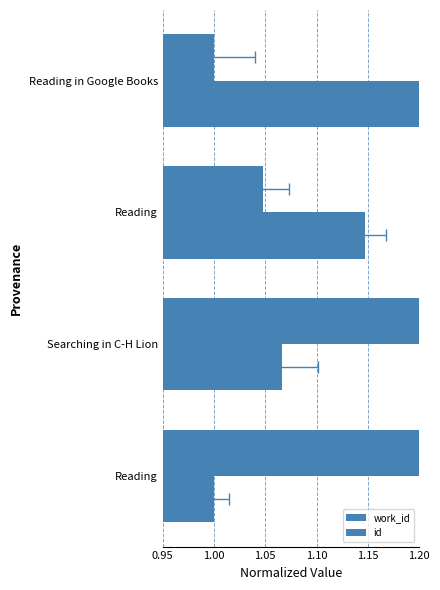

The work_id series shows 1.6 at Reading. True or false?

False